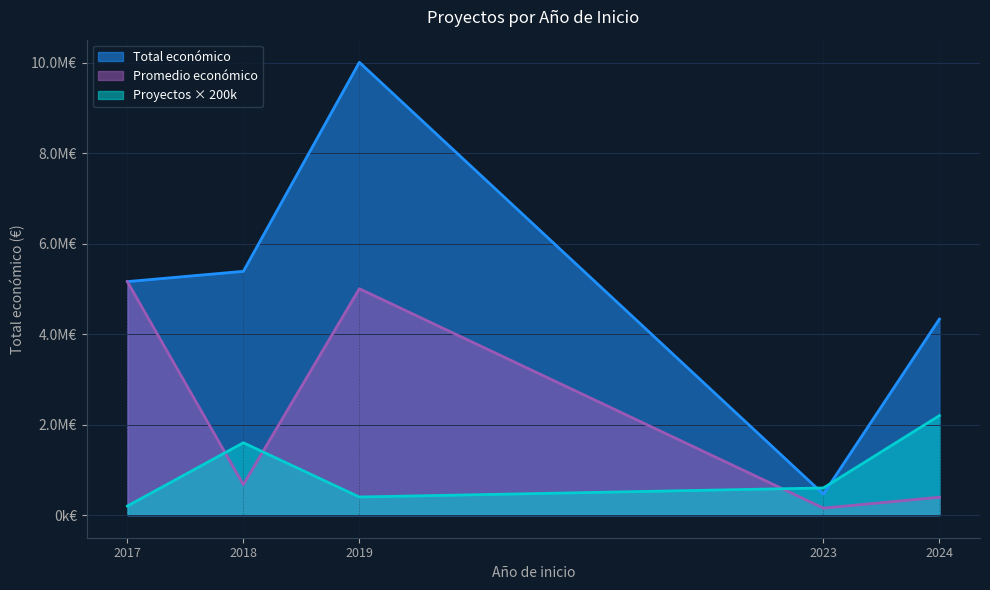

Does the chart display data point markers on the line(s)?

No